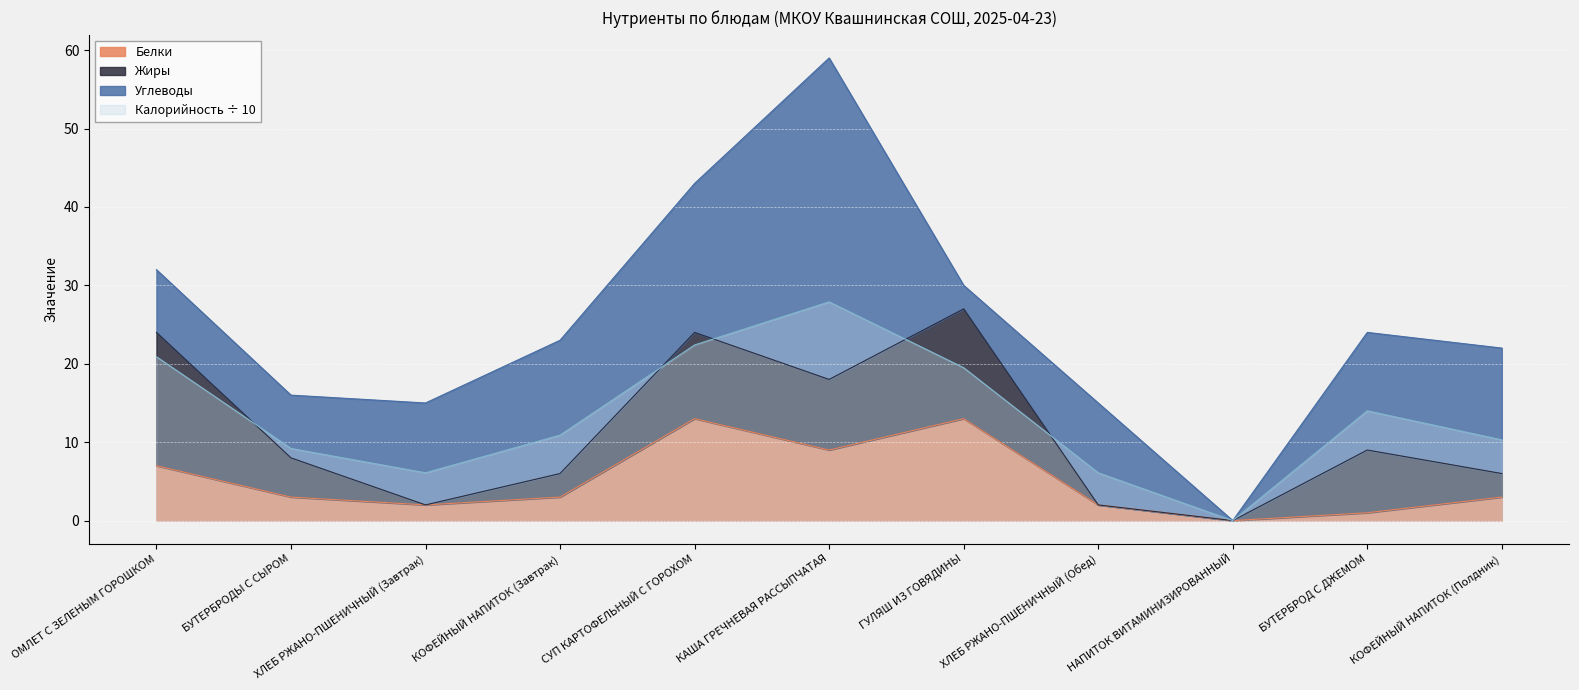

What is the approximate value of Белки at ГУЛЯШ ИЗ ГОВЯДИНЫ?

13.0